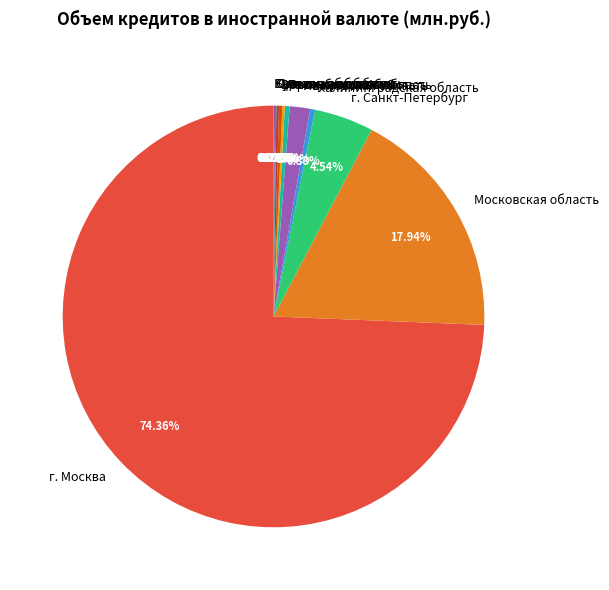

Which category has the biggest portion of the pie?

г. Москва